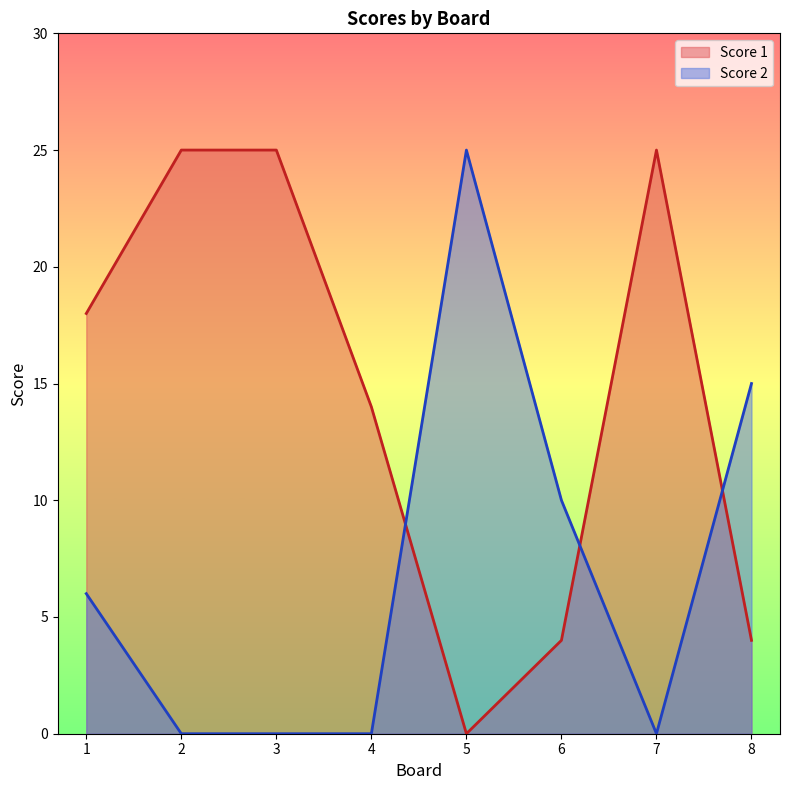

At which category is the sum across all series the highest?

2